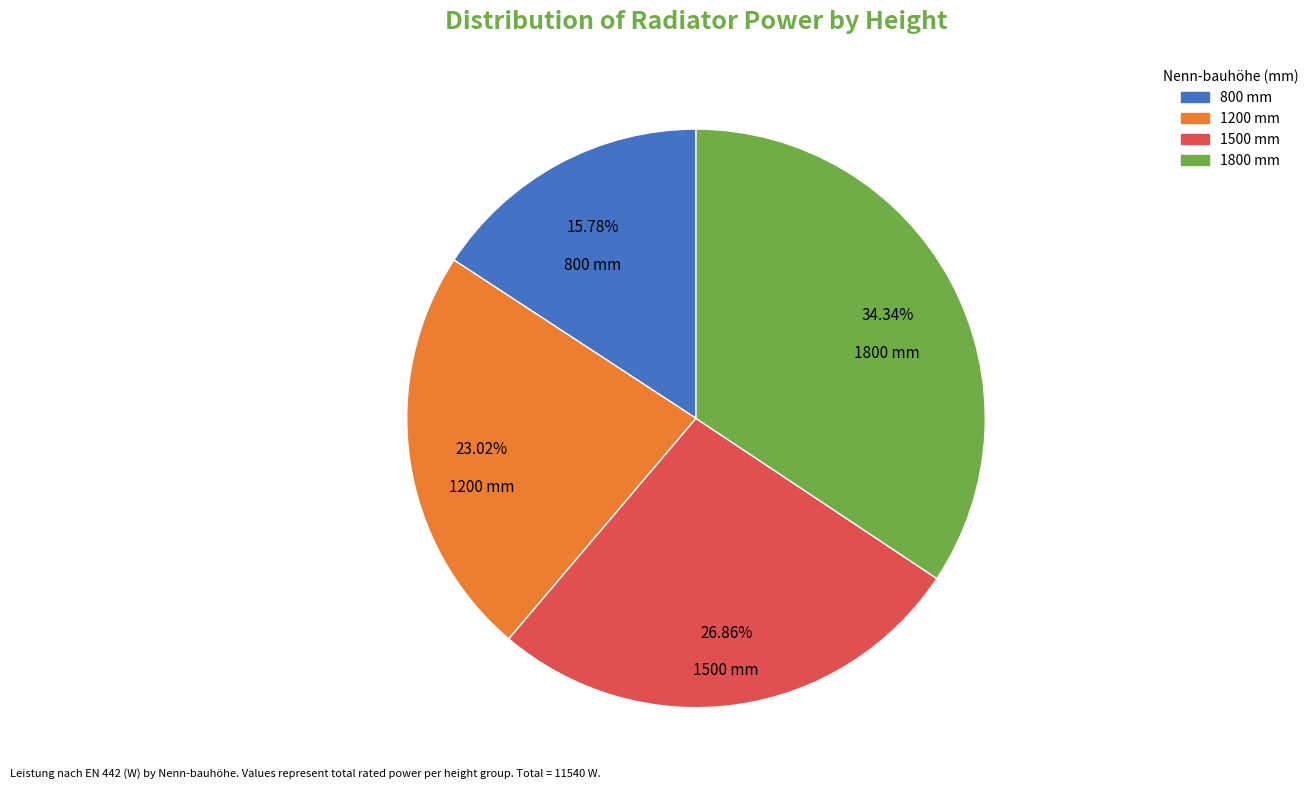

Does any single category account for the majority?

No